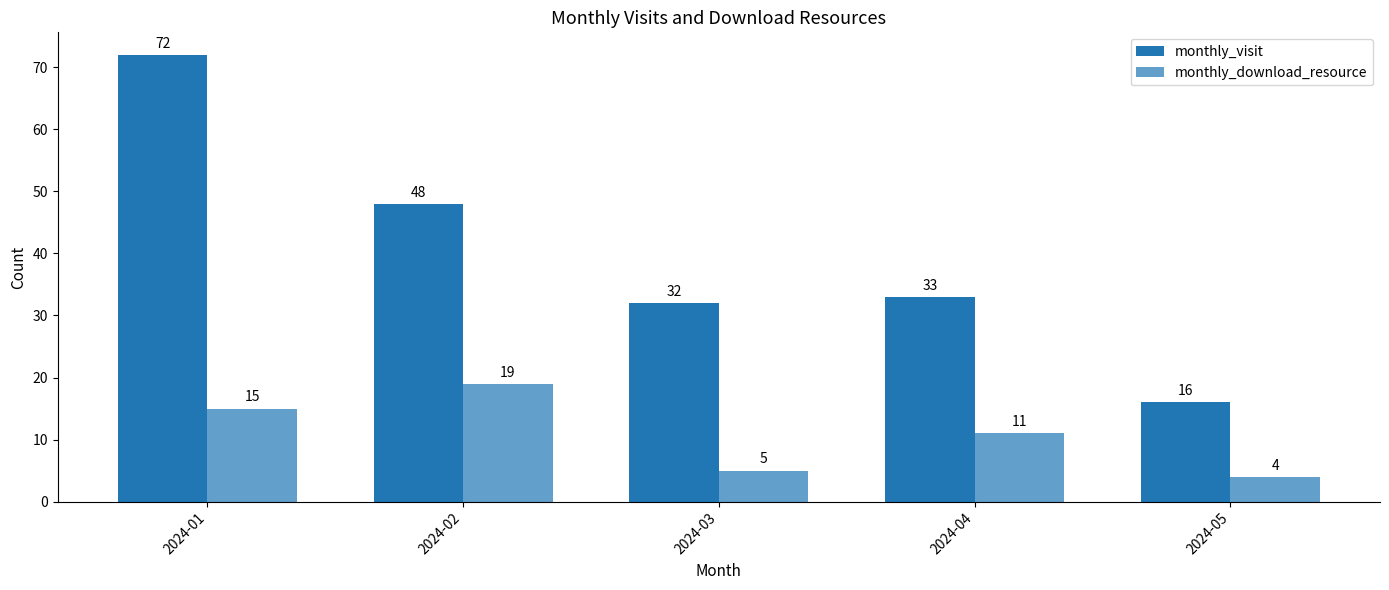

What is the difference between the monthly_visit values at 2024-03 and 2024-02?

16